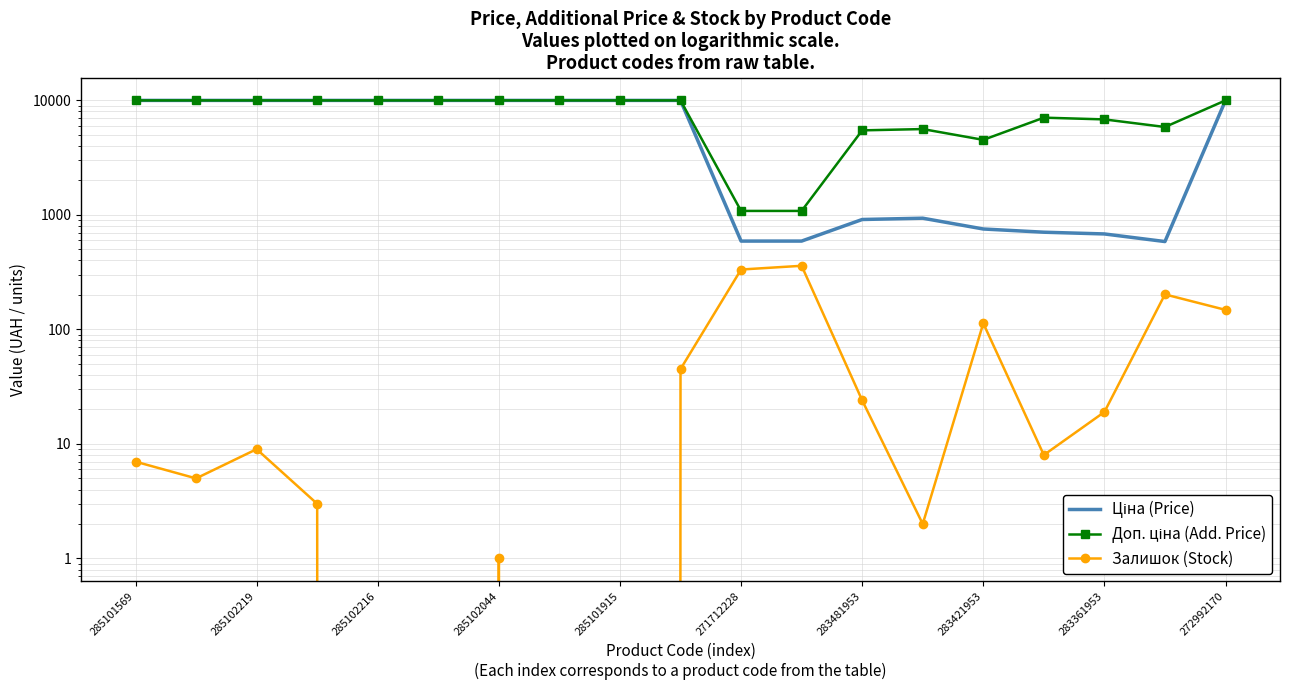

The Ціна (Price) series shows 9975.0 at 285102216. True or false?

True